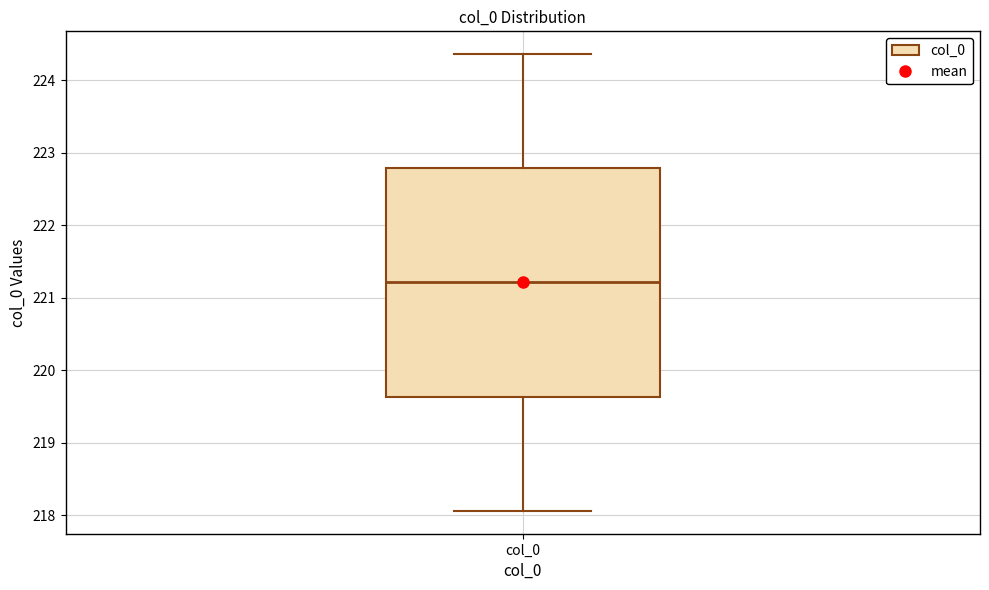

Read this box plot against the y-axis: the position of the median line, the range covered by the box, and the ends of both whiskers. The values are not printed on the chart, so give them approximately, as read against the axis.

median 221.2, box 219.6 to 222.8, whiskers 218.1 to 224.4